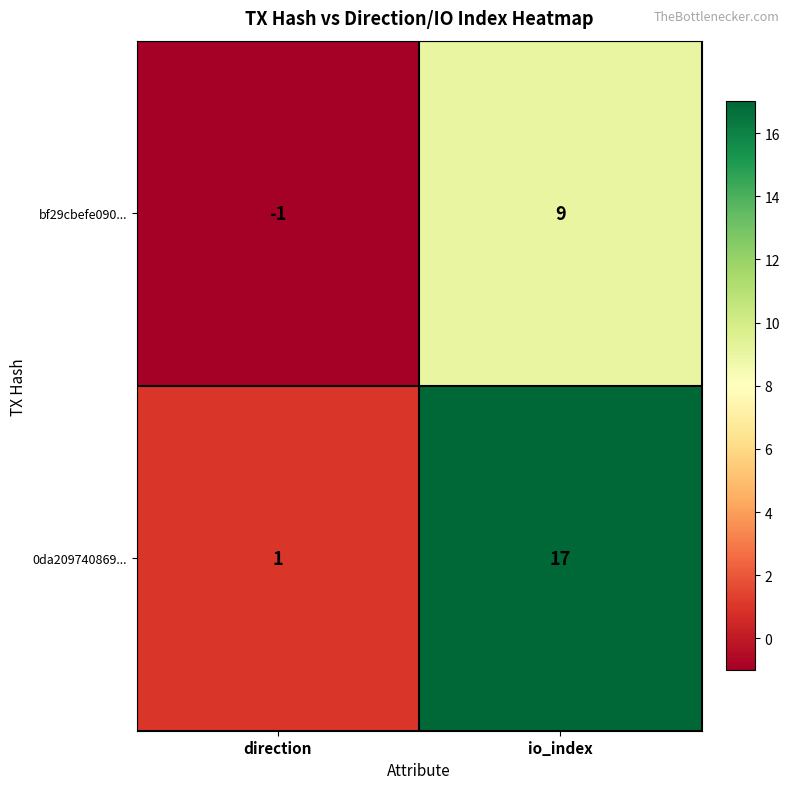

What is the difference between the highest and lowest values at io_index?

8